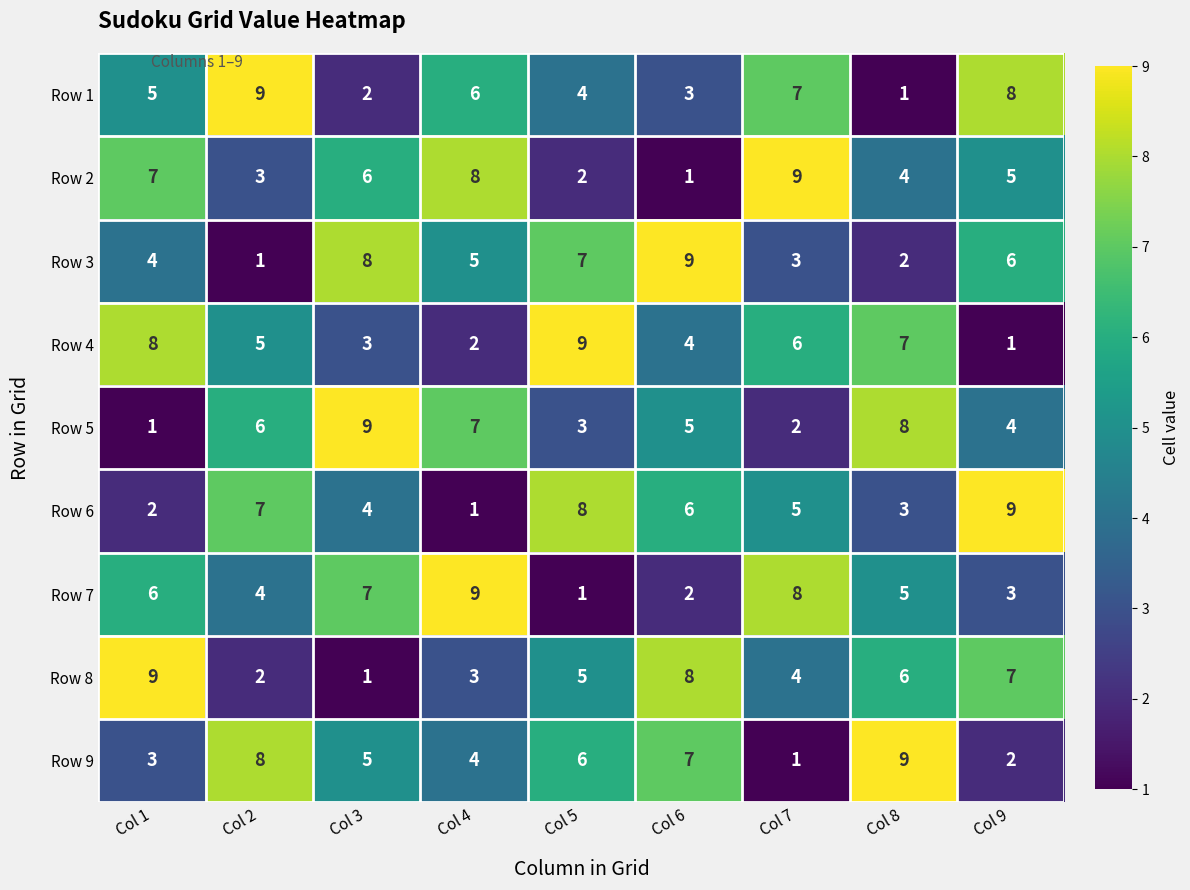

At Col 1, list the series in order from smallest to largest.

Row 5, Row 6, Row 9, Row 3, Row 1, Row 7, Row 2, Row 4, Row 8